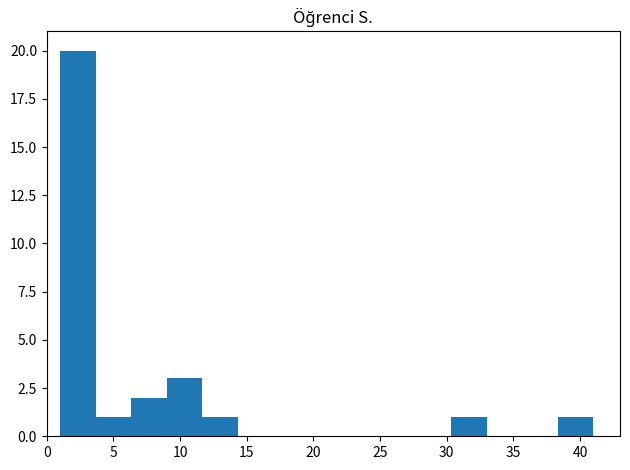

Reading left to right, transcribe this chart: for each bar, give the range it covers on the x-axis and its height. Neither the bar edges nor the heights are printed on the chart, so give them approximately, as read against the axes.

1.0 to 3.5: 20
3.5 to 6.5: 1
6.5 to 9.0: 2
9.0 to 11.5: 3
11.5 to 14.5: 1
14.5 to 17.0: 0
17.0 to 19.5: 0
19.5 to 22.5: 0
22.5 to 25.0: 0
25.0 to 27.5: 0
27.5 to 30.5: 0
30.5 to 33.0: 1
33.0 to 35.5: 0
35.5 to 38.5: 0
38.5 to 41.0: 1